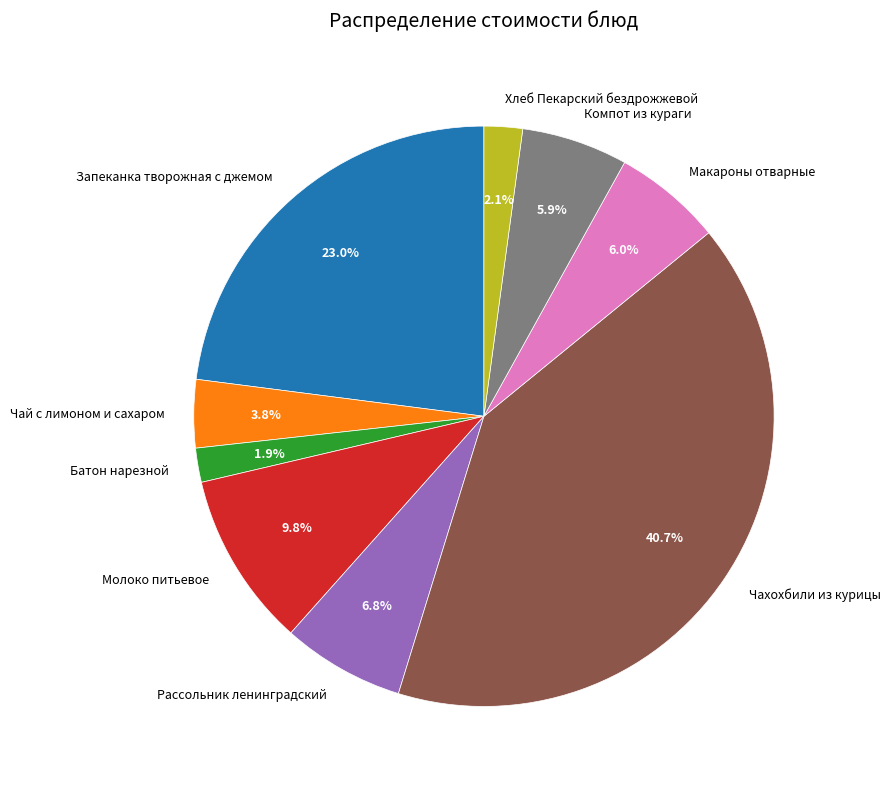

True or false: Запеканка творожная с джемом accounts for 30% of the total.

False